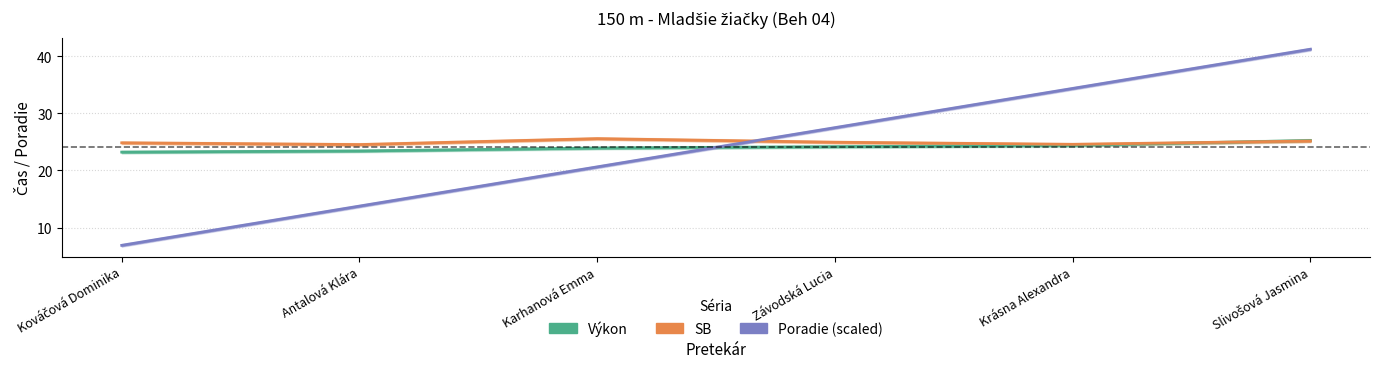

Rank the series by their maximum value, from lowest to highest.

Výkon, SB, Poradie (scaled)